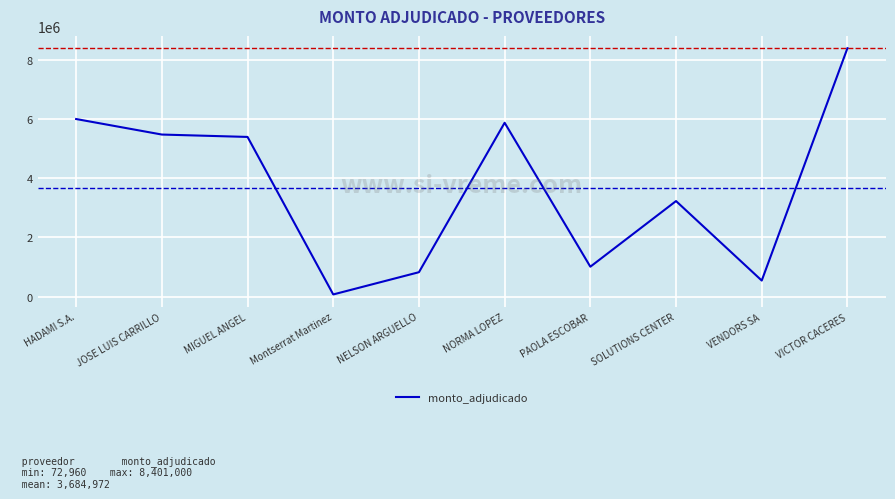

What is the greatest value displayed?

8401000